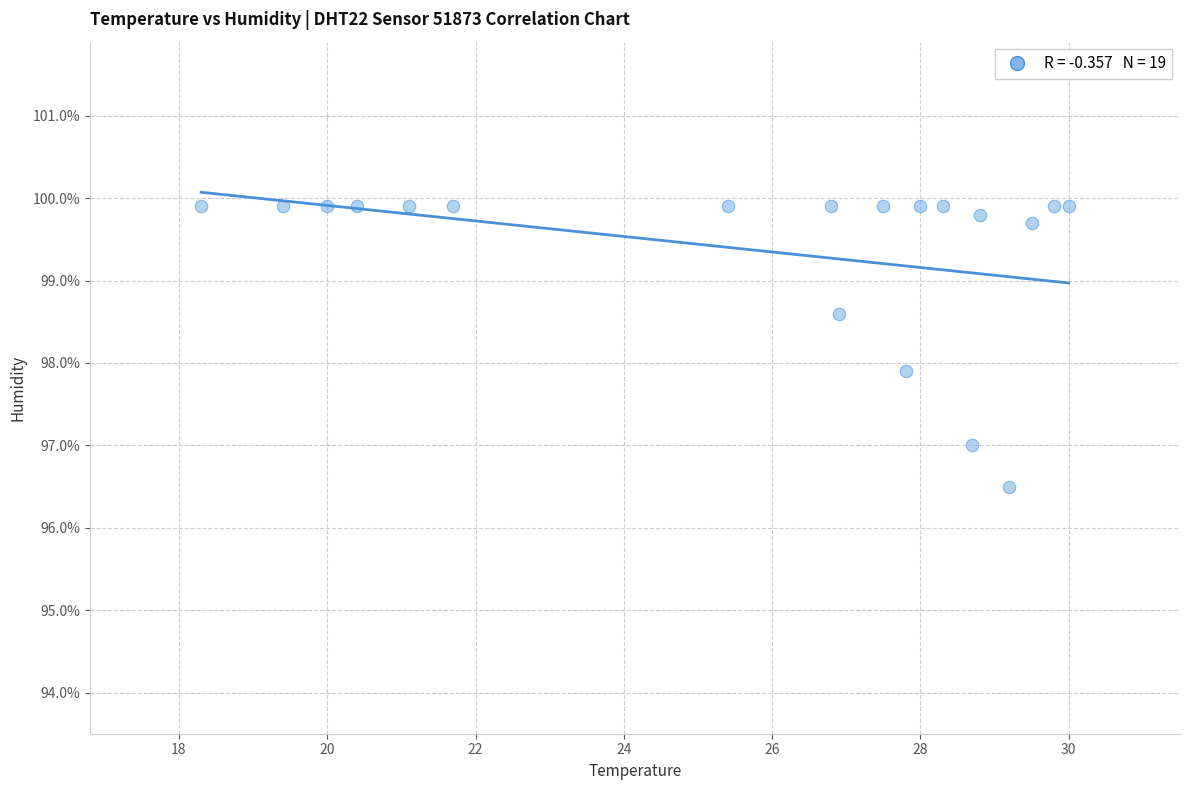

What Y value in the scatter plot is closest to 98?

97.9